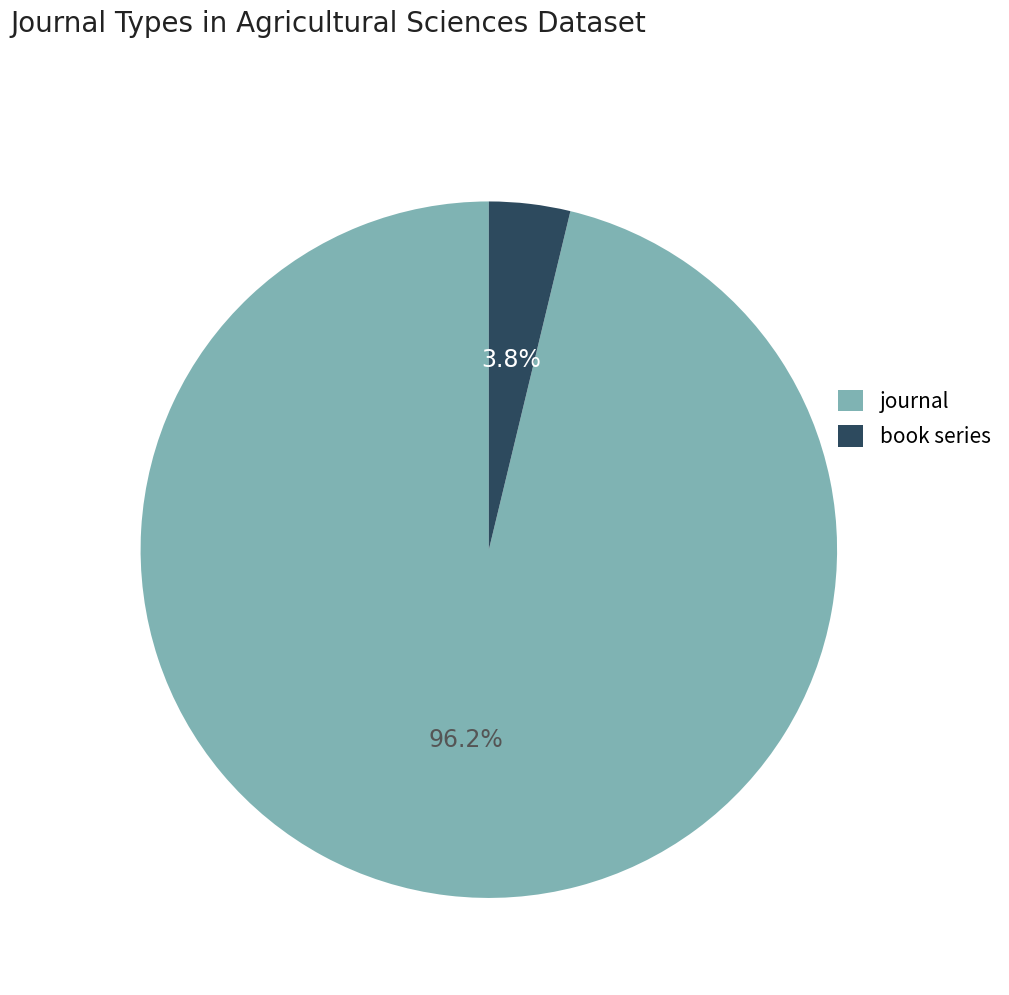

Rank the categories by value from lowest to highest.

book series, journal